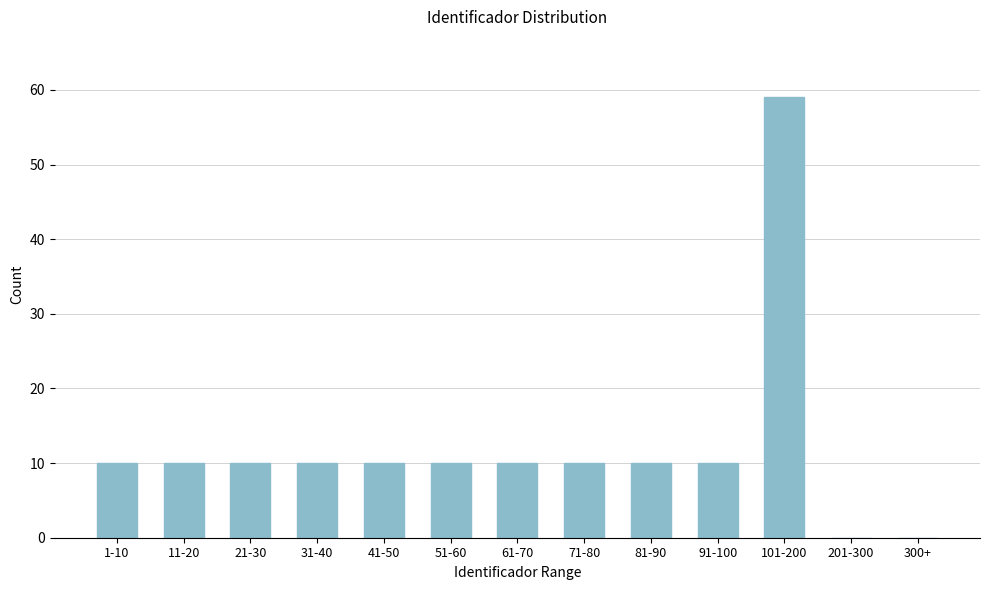

Reading left to right, list all the values displayed in this chart.

1-10=10	11-20=10	21-30=10	31-40=10	41-50=10	51-60=10	61-70=10	71-80=10	81-90=10	91-100=10	101-200=59	201-300=0	300+=0